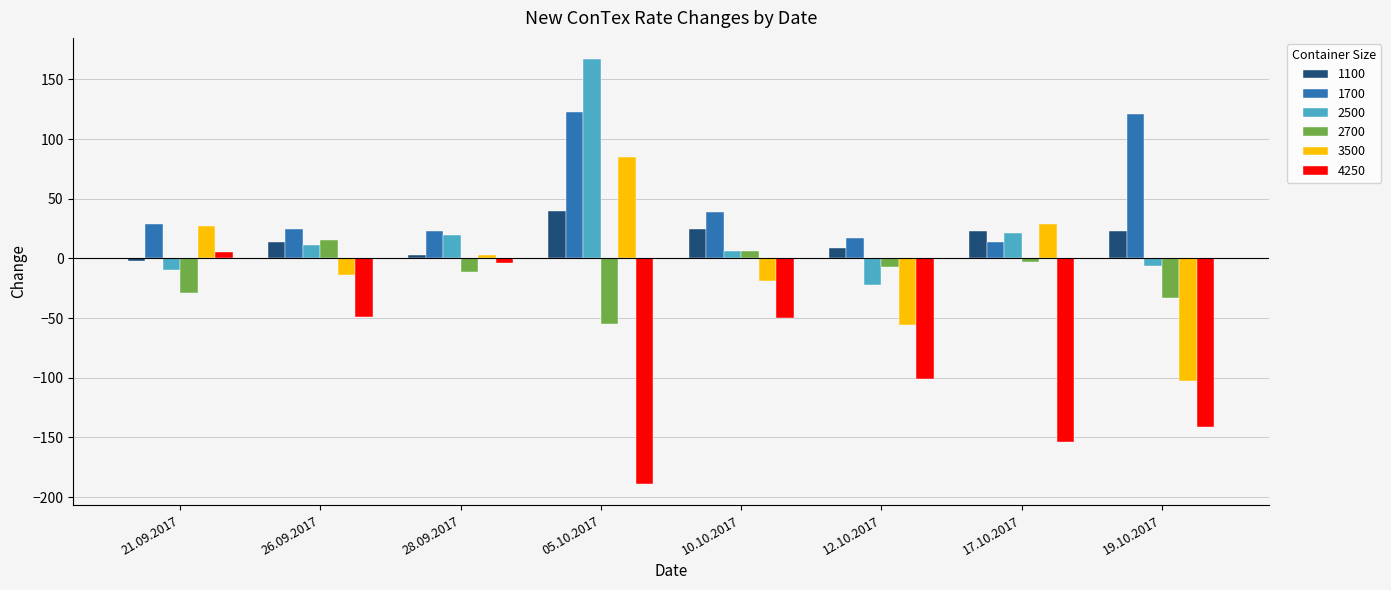

Which series has the largest total across all categories?

1700